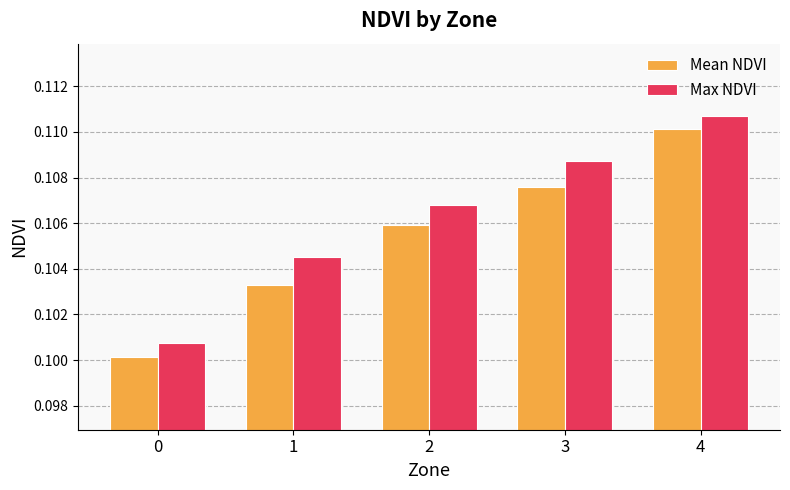

Which series has the widest spread of values?

Mean NDVI